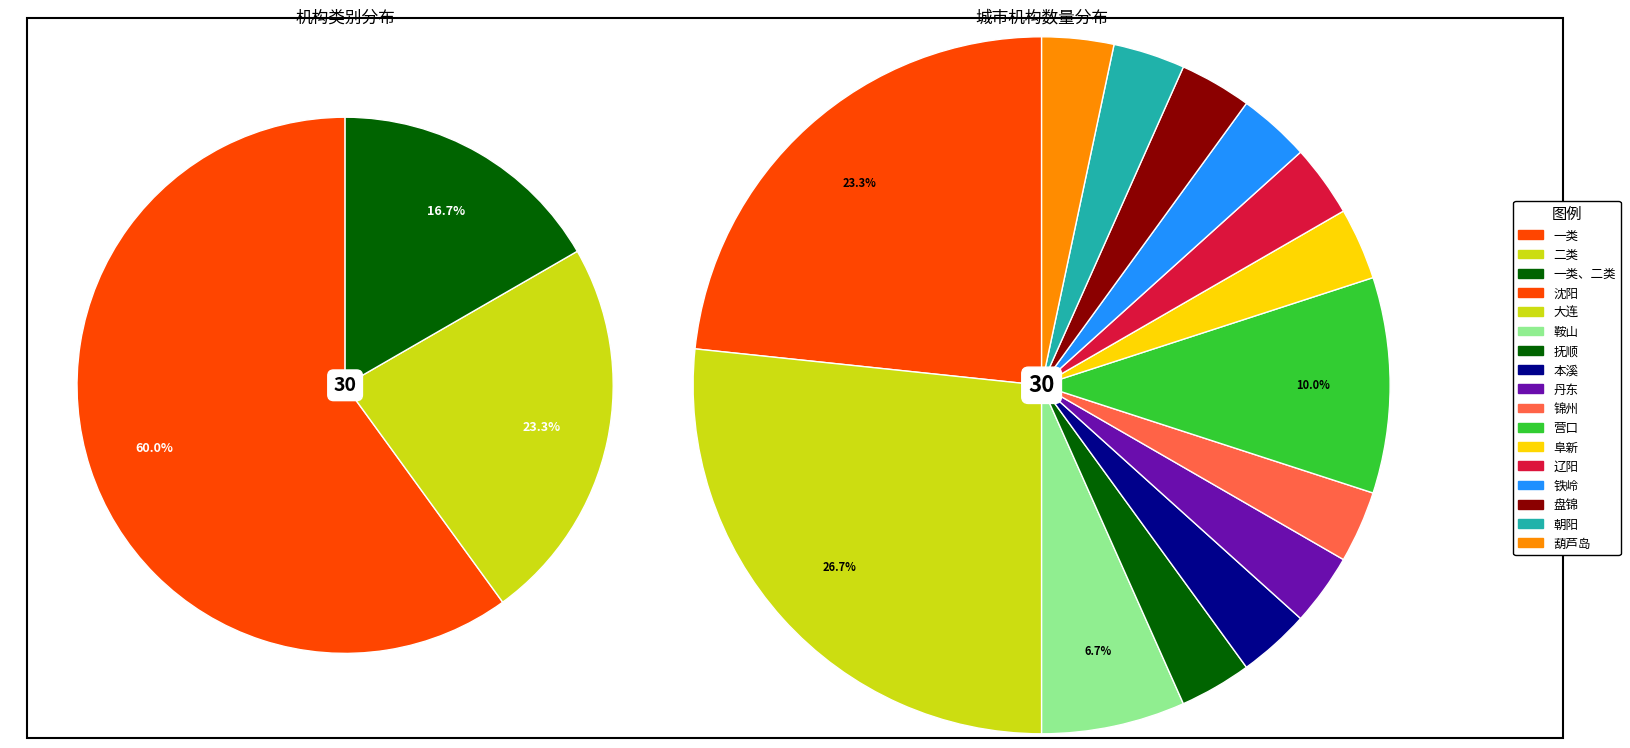

How many segments does this pie chart have?

3